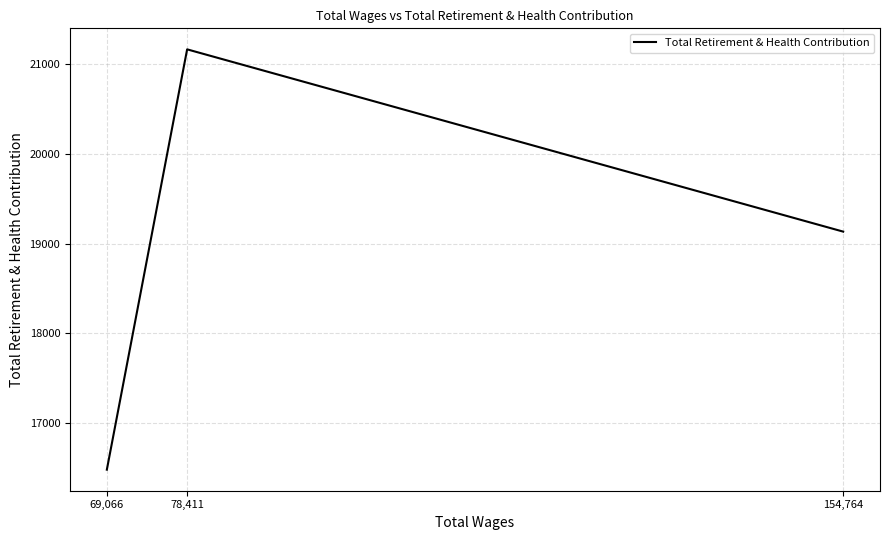

What is the minimum value shown in the chart?

16484